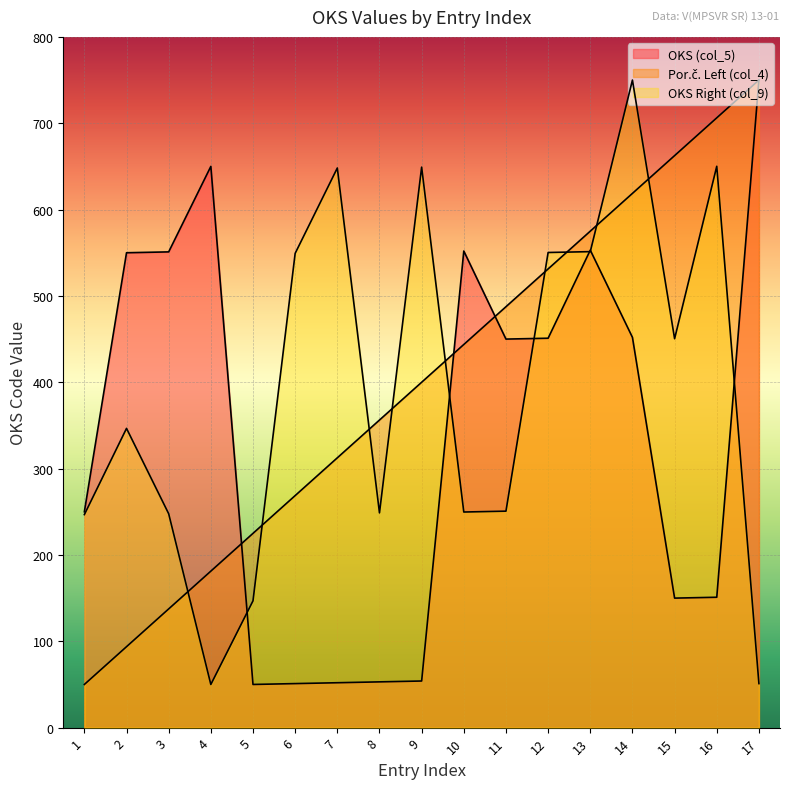

In OKS Right (col_9), how many points are lower than both neighbors (excluding endpoints)?

4